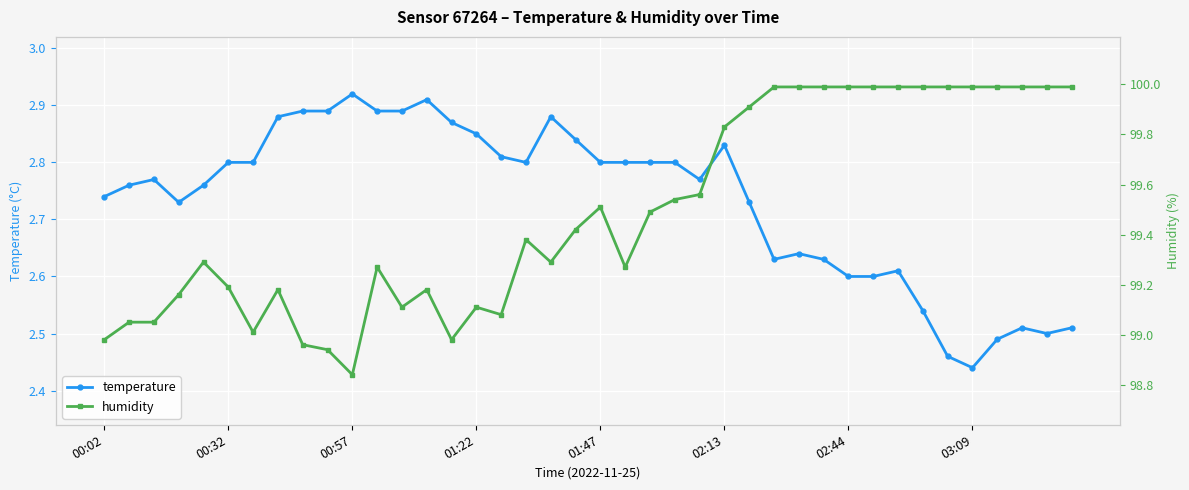

How many series are shown in this chart?

2